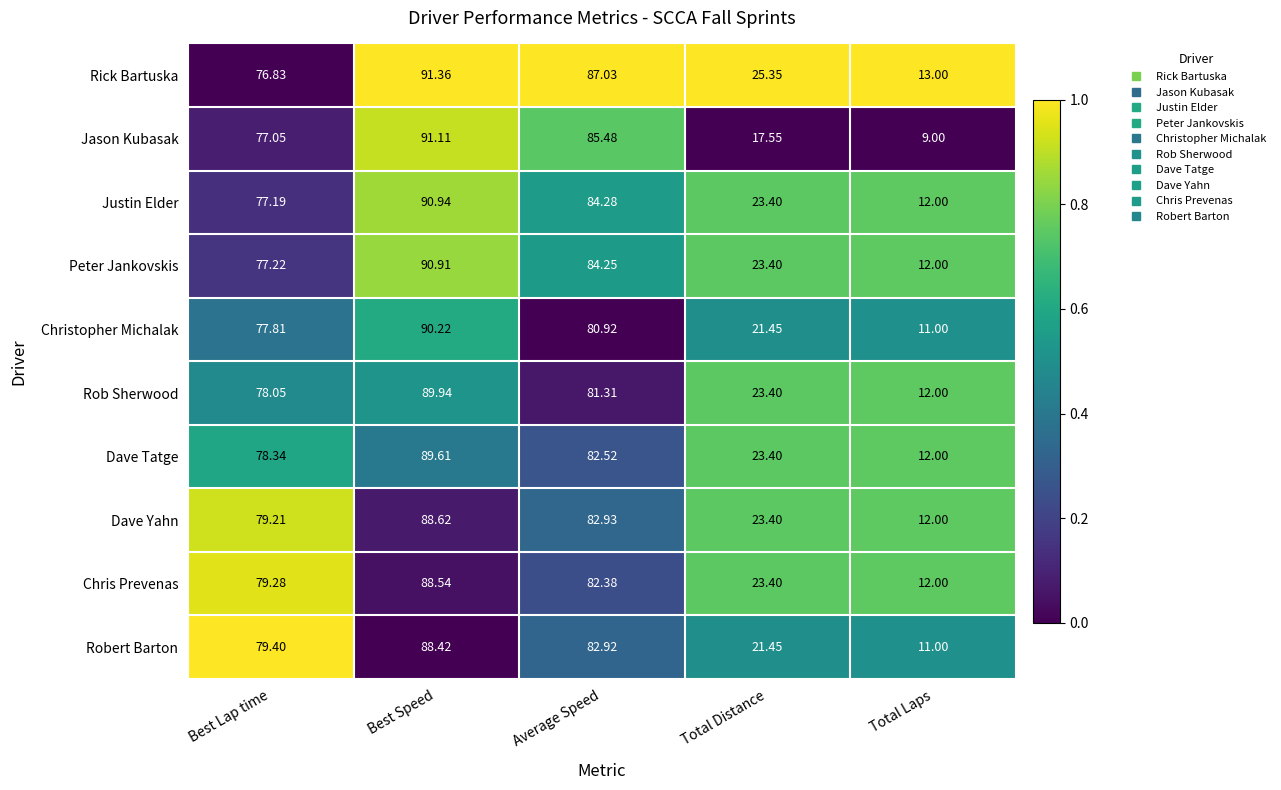

At which label is Rob Sherwood closest to 50?

Total Distance